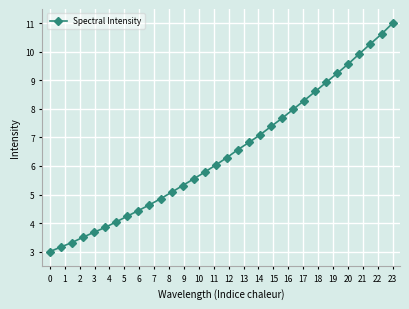

What is the maximum value shown in the chart?

11.0